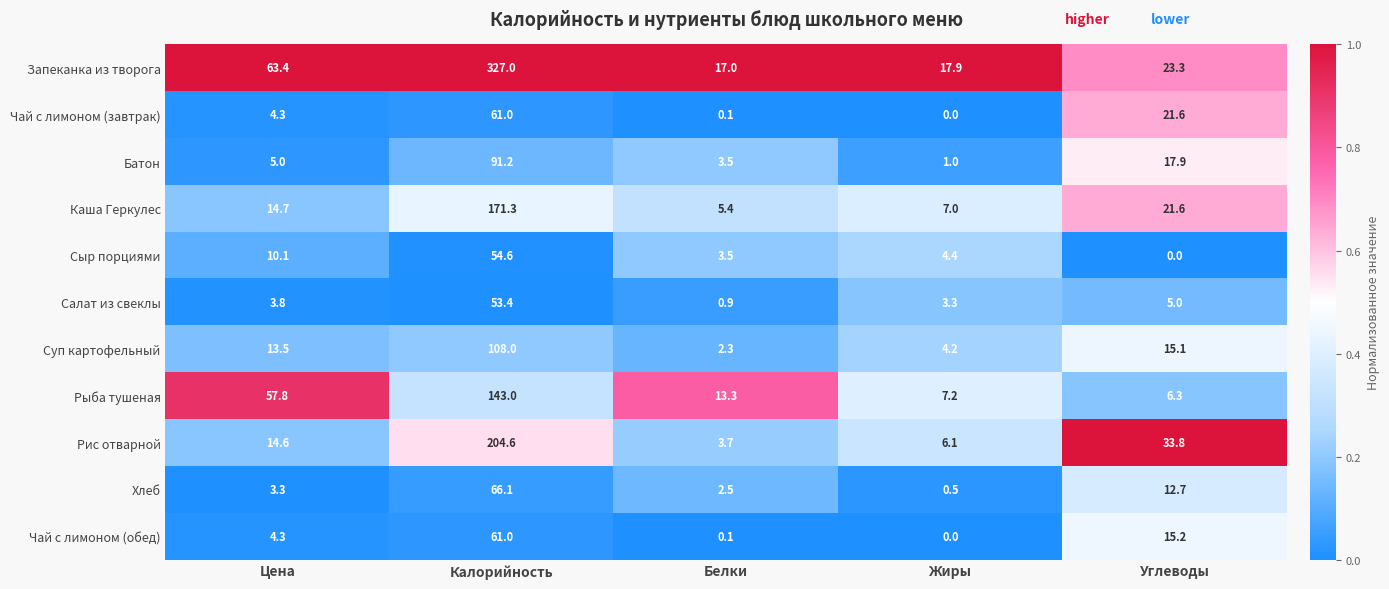

Rank the categories by Салат из свеклы value from highest to lowest.

Калорийность, Углеводы, Цена, Жиры, Белки